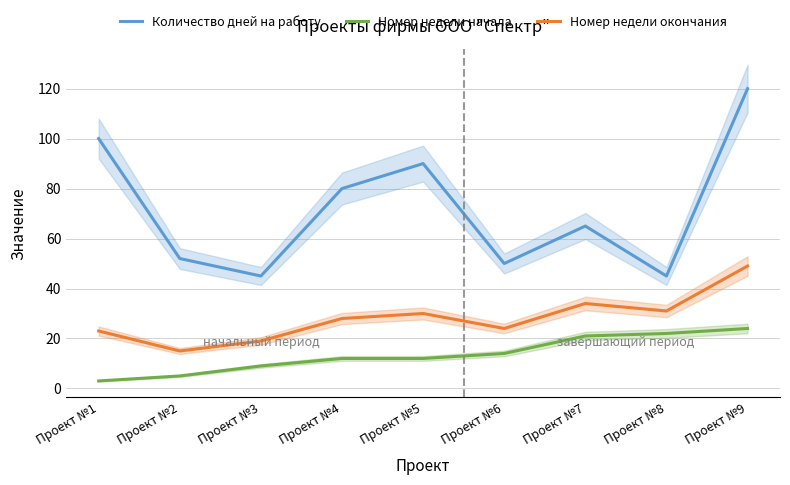

Which label corresponds to the largest value in the chart?

Проект №9